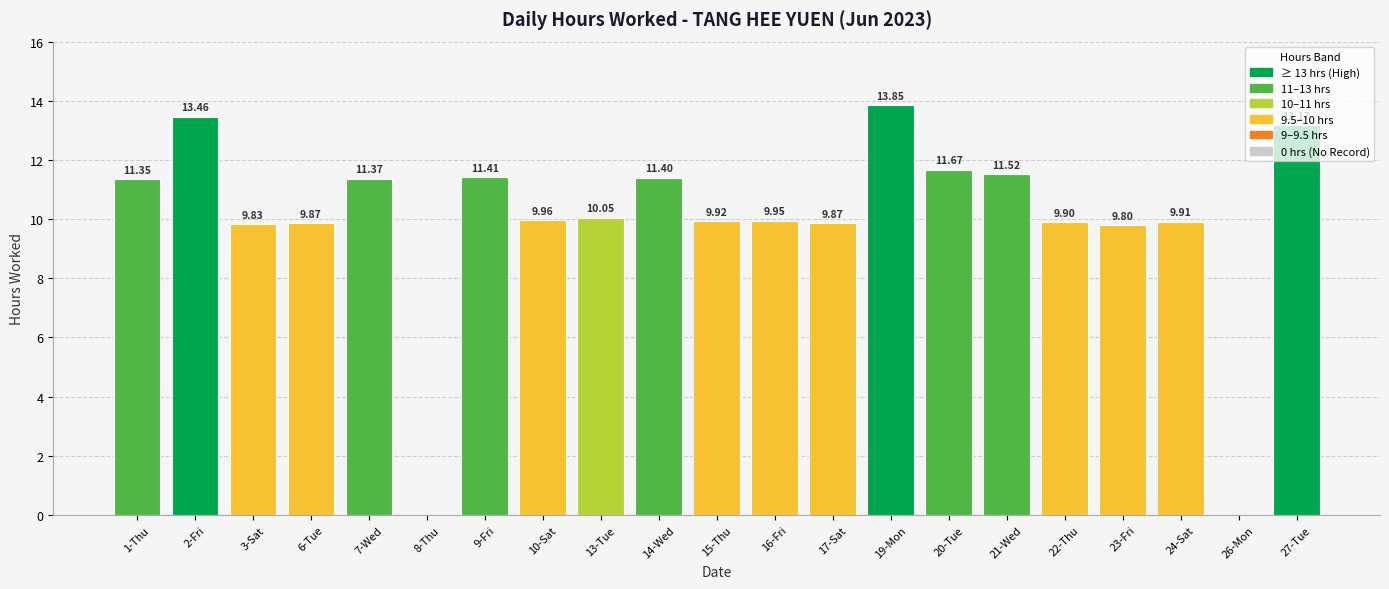

What is the sum of the values at 3-Sat and 1-Thu?

21.2